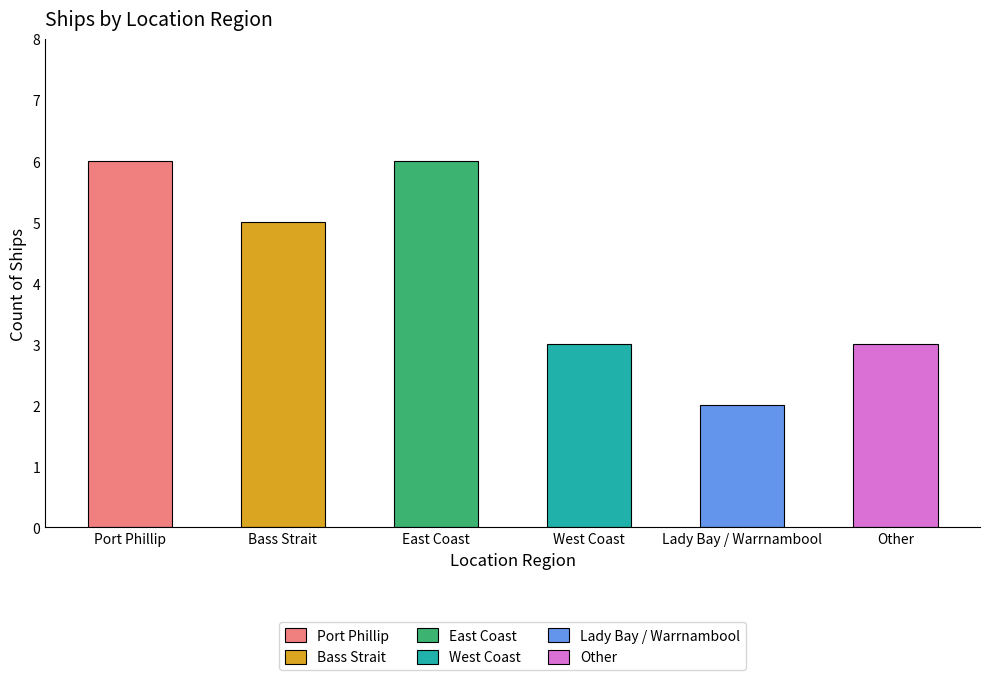

What is the minimum value shown in the chart?

2